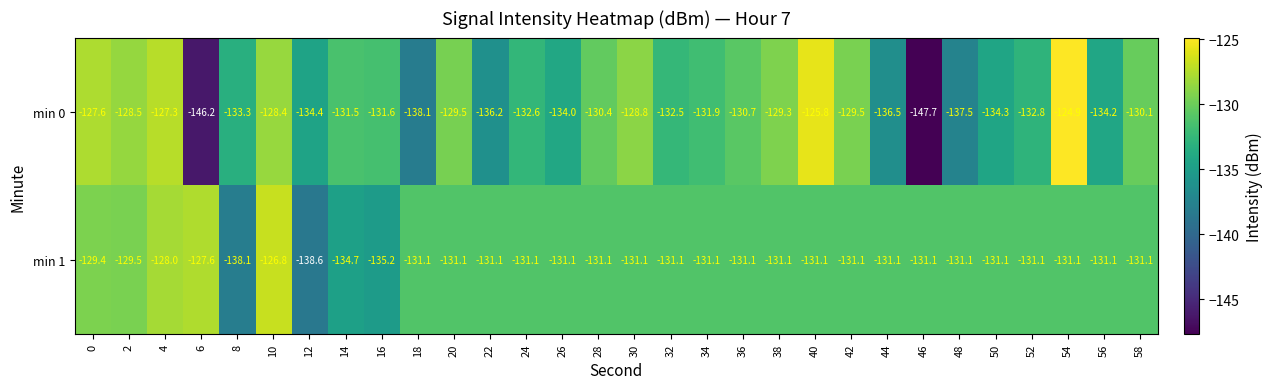

Which series changed the most between 34 and 44?

min 0